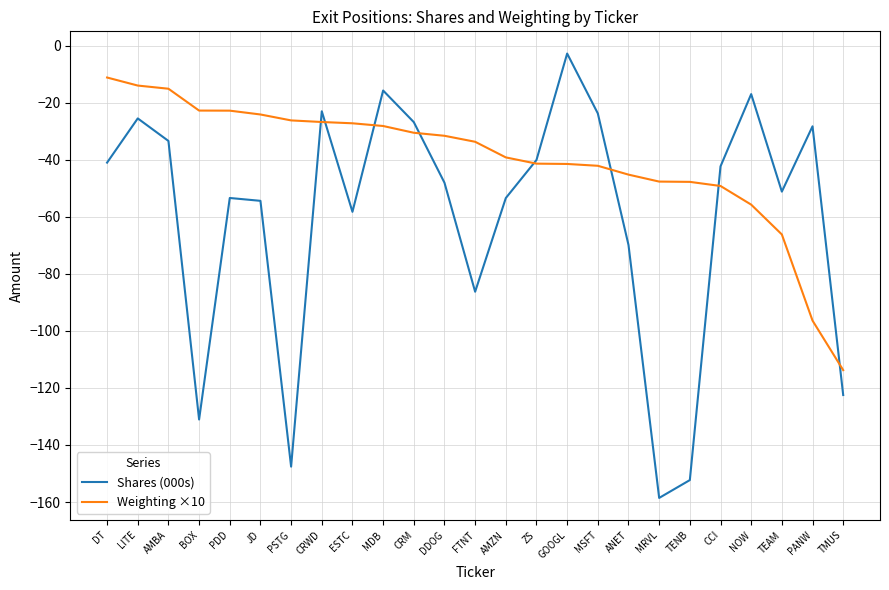

What position from the left is PSTG?

7